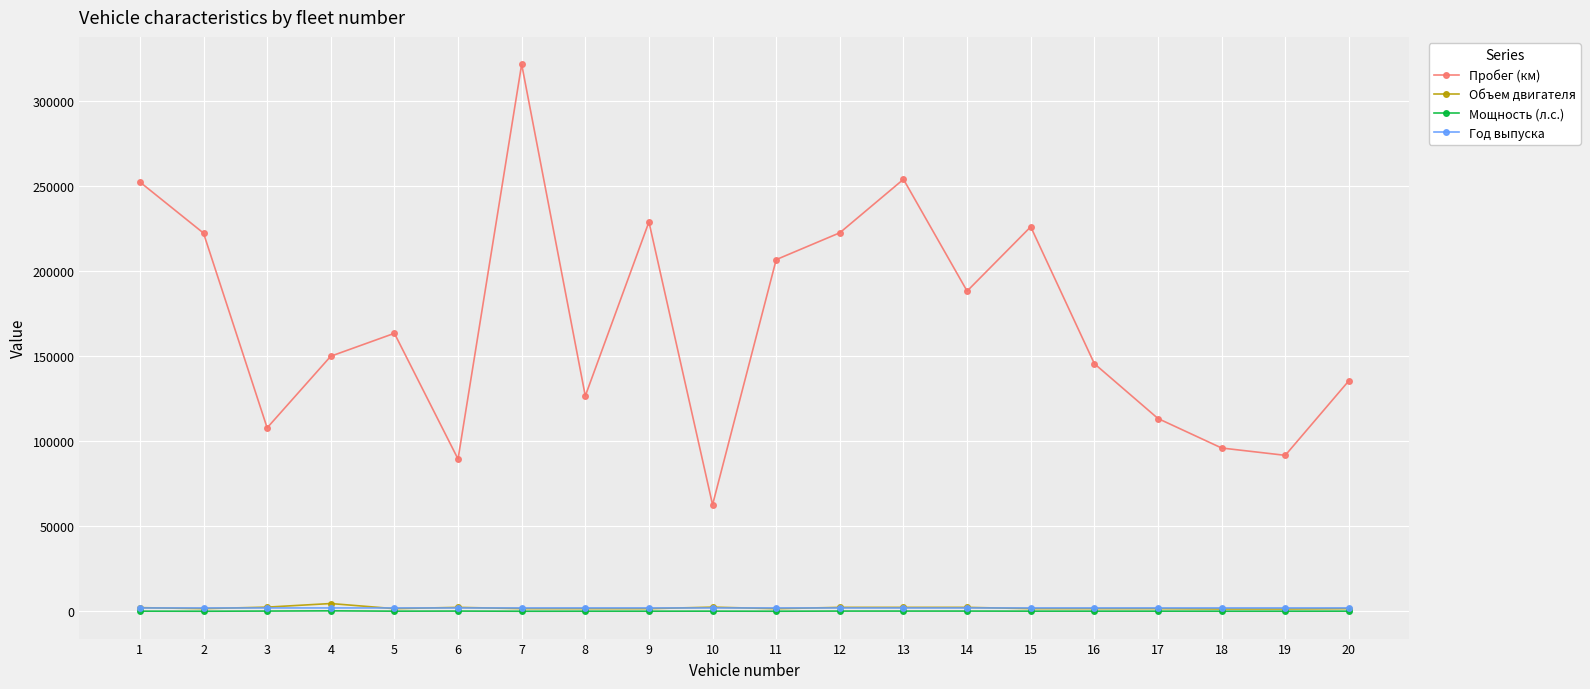

True or false: Год выпуска and Мощность (л.с.) intersect in this chart.

False